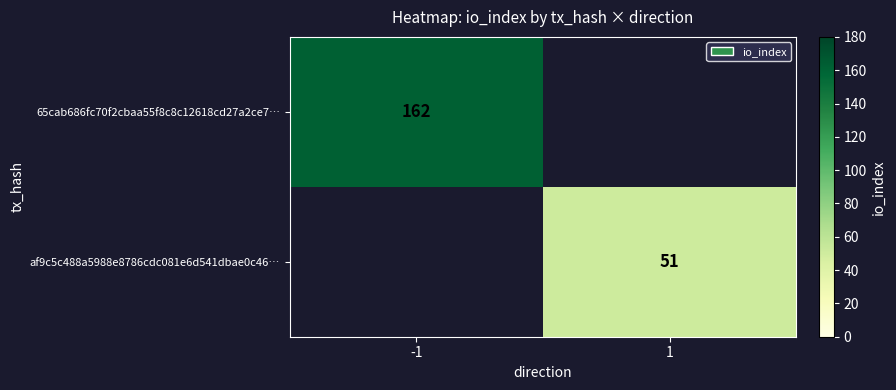

The 65cab686fc70f2cbaa55f8c8c12618cd27a2ce7… series shows 108 at -1. True or false?

False